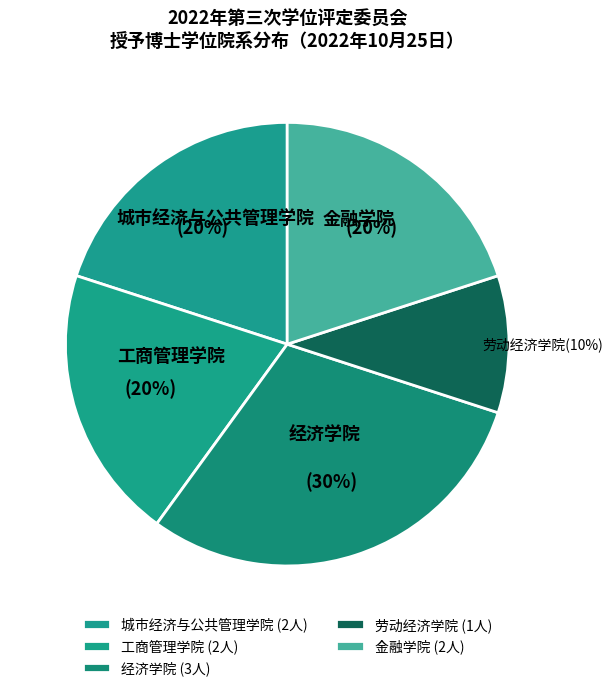

What percentage is the 经济学院 slice, to the nearest percent?

30%